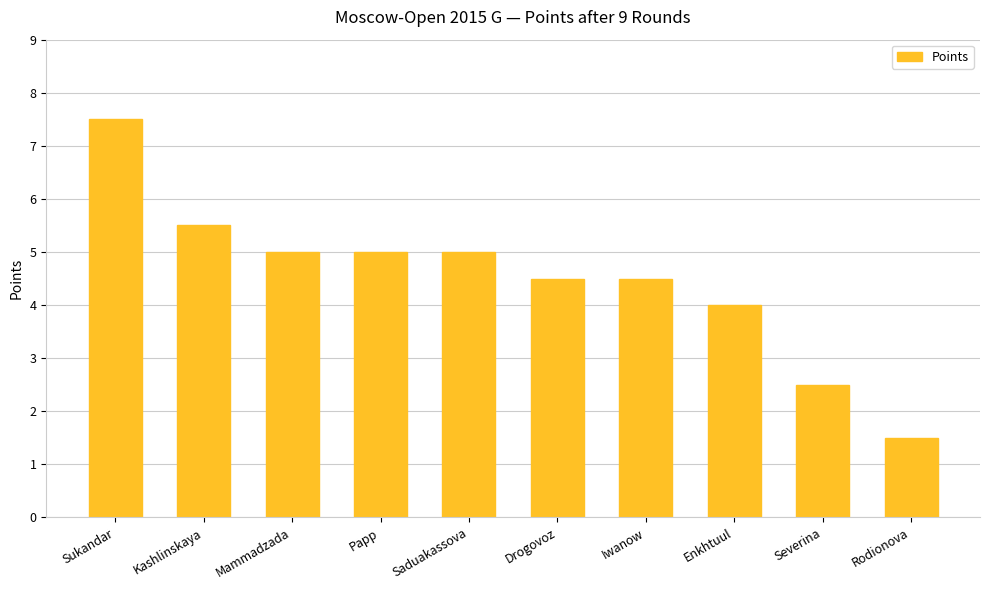

What is the difference between the maximum and minimum values?

6.0